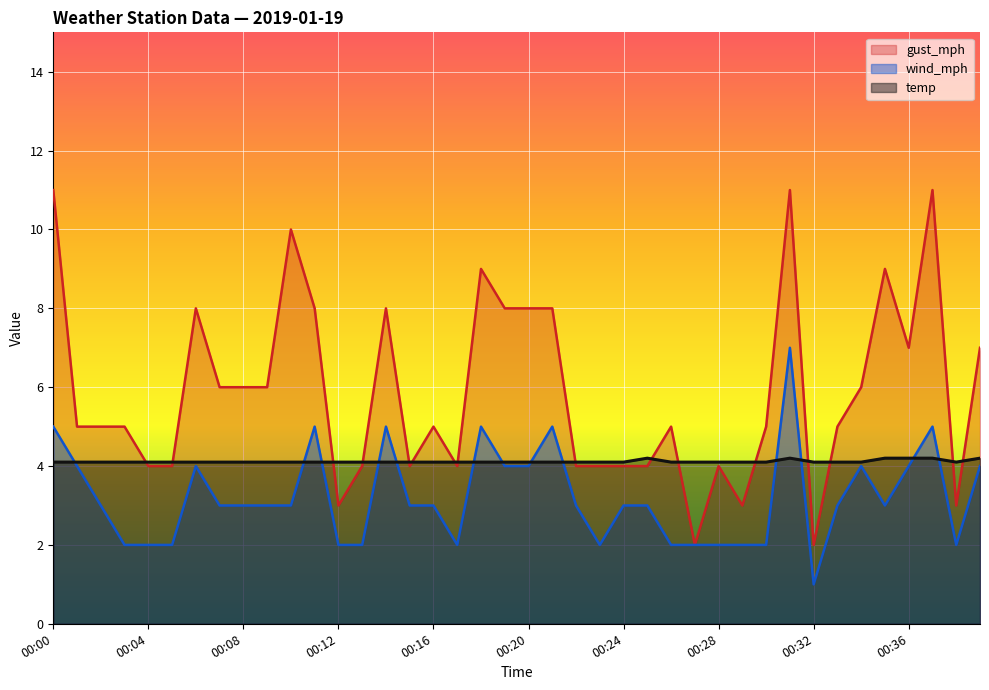

What is the difference between the maximum and minimum values in the temp series?

0.1